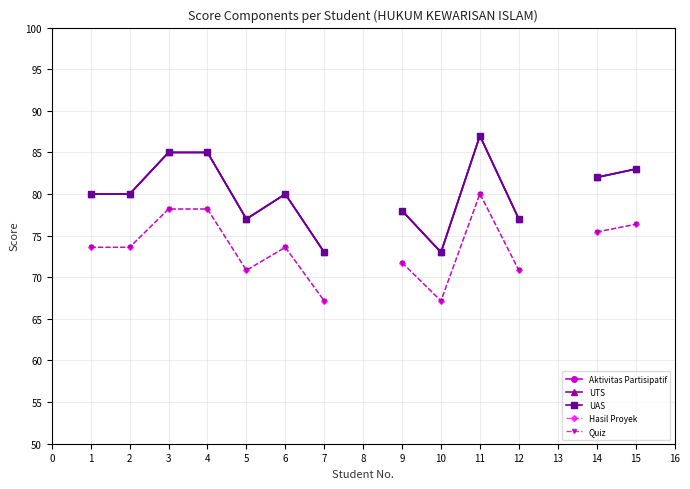

List the series in order of their peak value, highest first.

Aktivitas Partisipatif, UTS, UAS, Hasil Proyek, Quiz